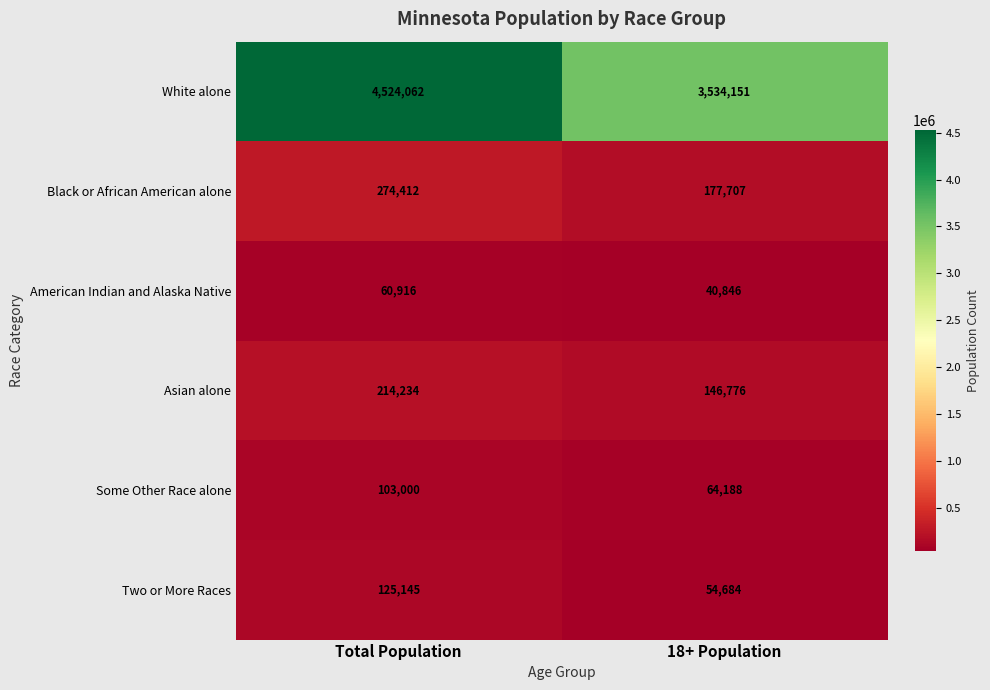

Read the Asian alone value at Total Population.

214234